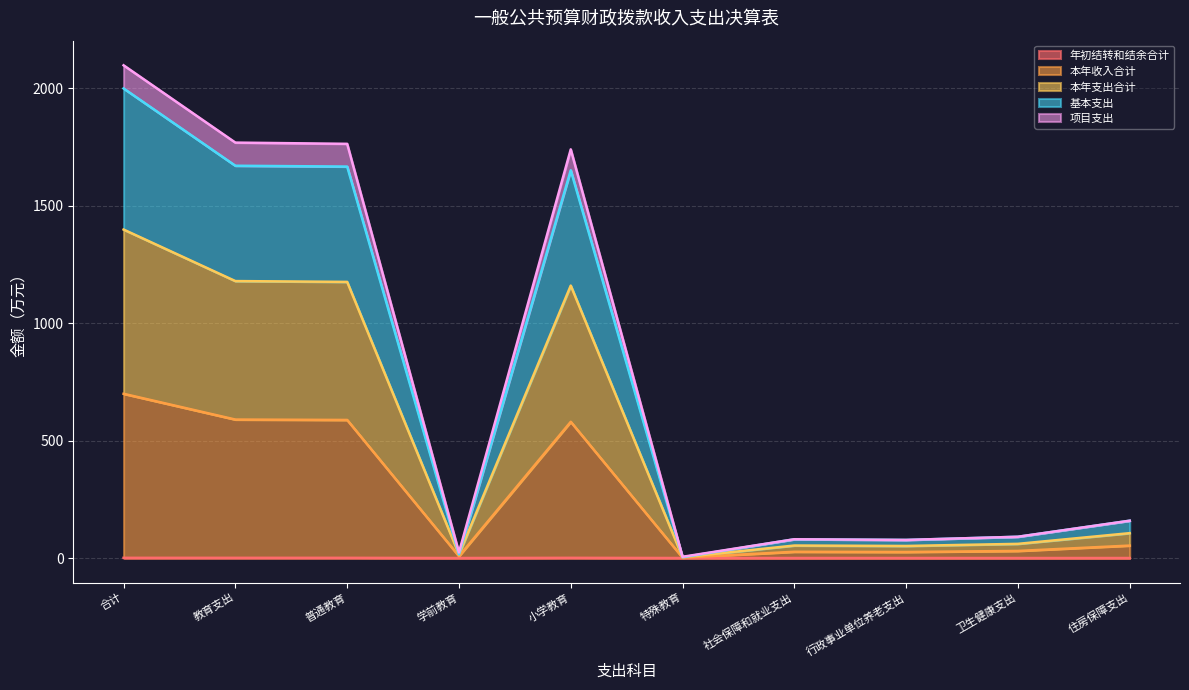

Reading left to right, transcribe all the data shown in this chart.

年初结转和结余合计: 0.8	0.8	0.8	0.0	0.8	0.0	0.0	0.0	0.0	0.0
本年收入合计: 699.5	589.7	588.0	7.9	580.1	1.8	26.6	25.7	30.2	53.0
本年支出合计: 1398.9	1179.5	1176.0	15.7	1160.2	3.5	53.2	51.3	60.3	105.9
基本支出: 1999.8	1670.6	1667.1	15.7	1651.4	3.5	79.8	77.0	90.5	158.9
项目支出: 2098.4	1769.2	1763.9	23.6	1740.4	5.2	79.8	77.0	90.5	158.9